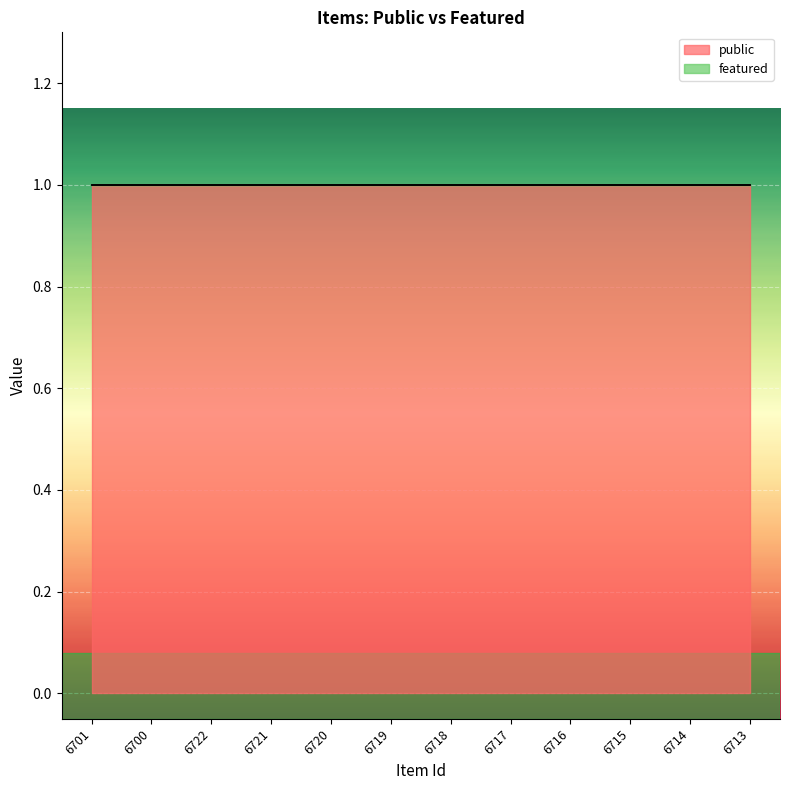

True or false: public and featured cross at least once.

False